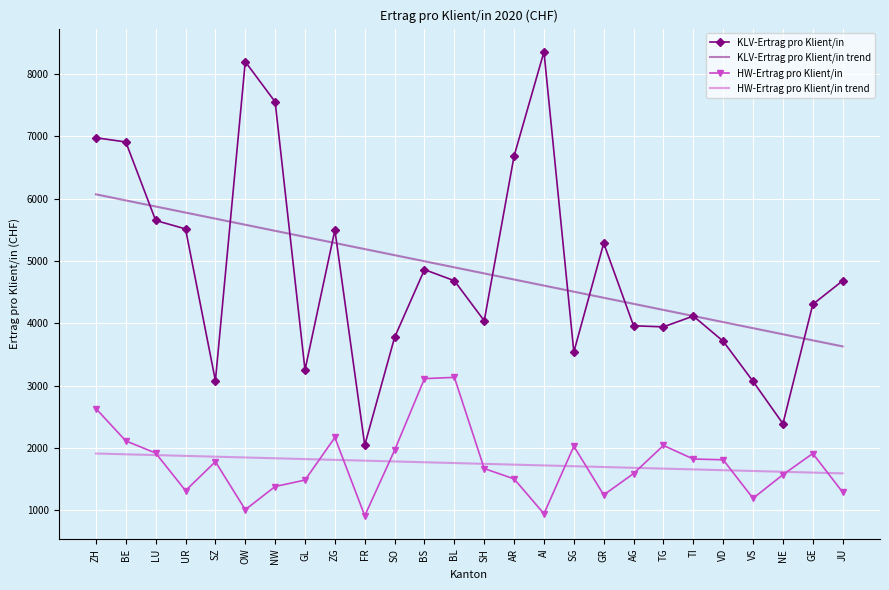

What is the average value of the KLV-Ertrag pro Klient/in trend series?

4849.6